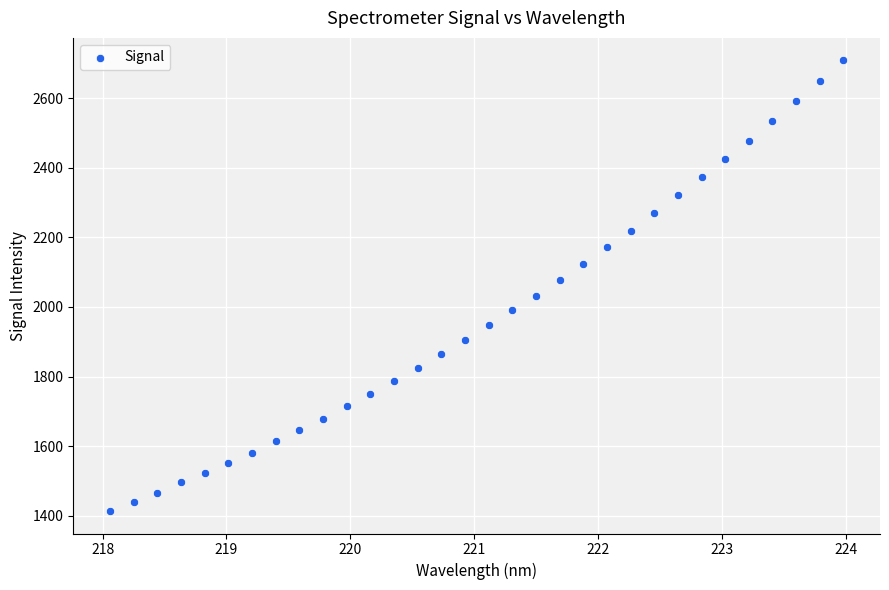

What is the range of Y values (max minus min)?

1294.3